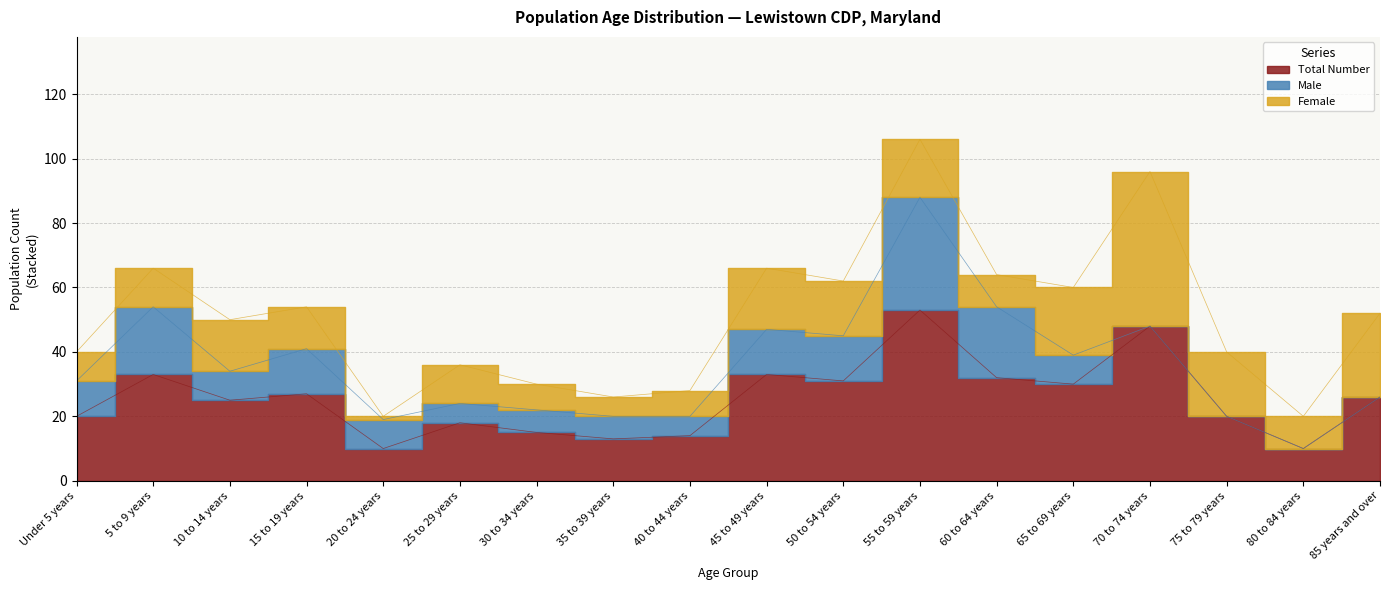

Which series has the widest spread of values?

Female